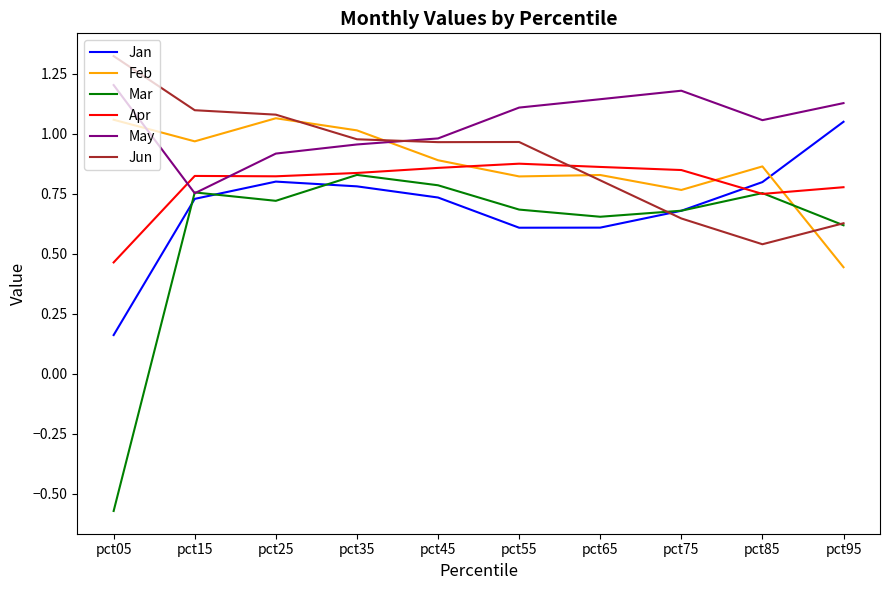

Which series ends up on top after the final intersection of Jan and Feb?

Jan